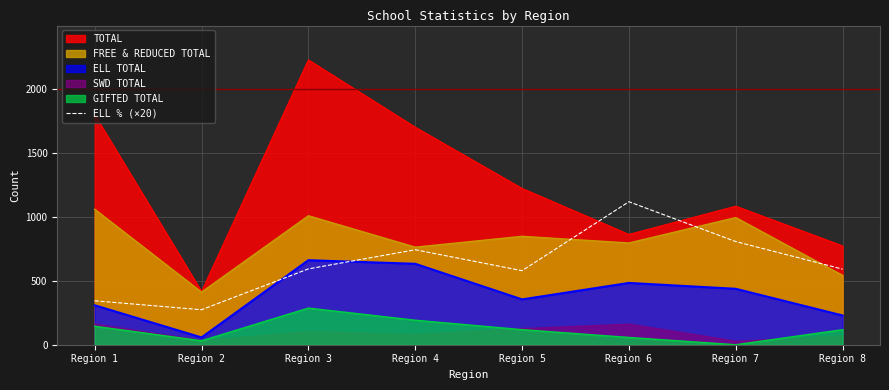

True or false: ELL TOTAL and TOTAL intersect in this chart.

False